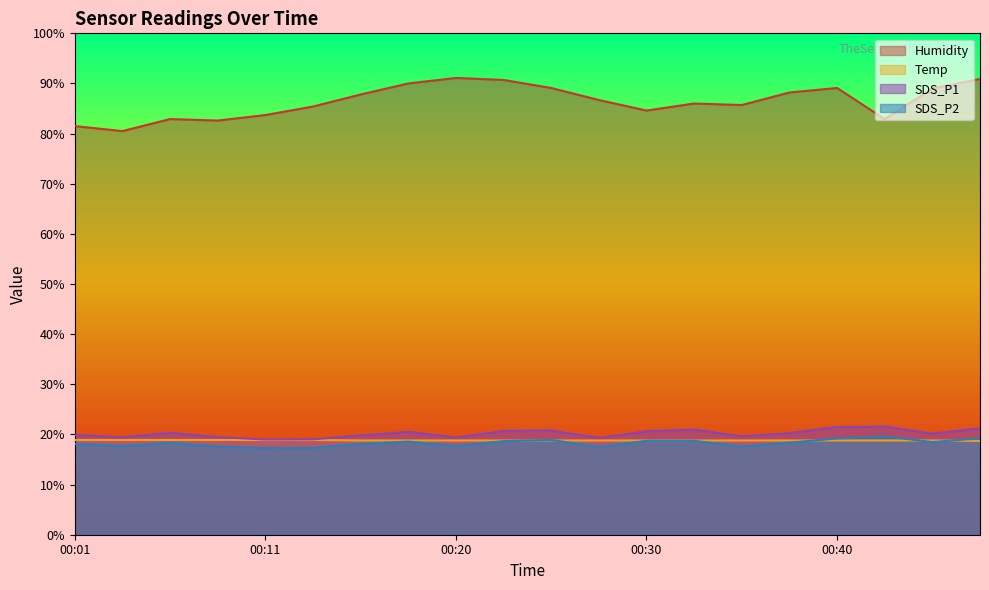

How many Temp values are between 18 and 19?

20